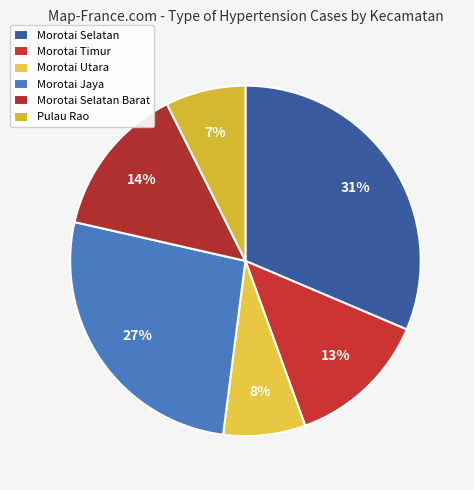

Is there a majority slice in this chart?

No